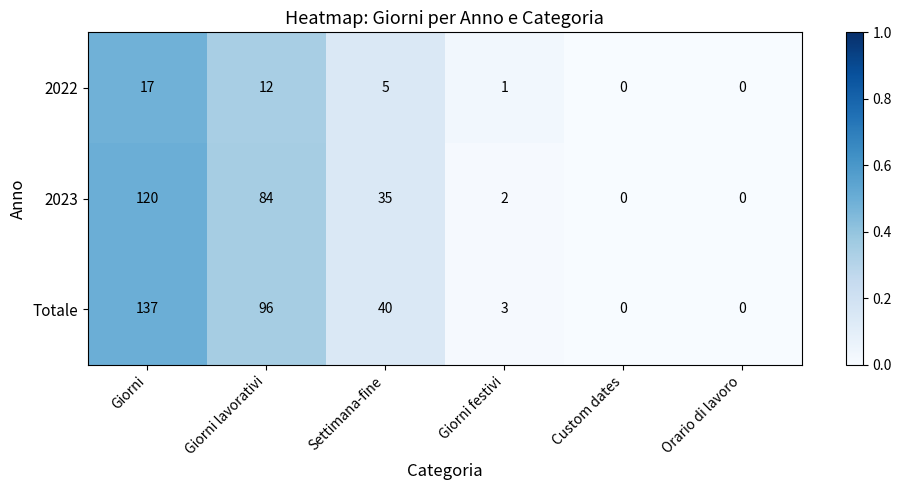

Reading right to left, transcribe all the data shown in this chart.

2022: 0	0	1	5	12	17
2023: 0	0	2	35	84	120
Totale: 0	0	3	40	96	137